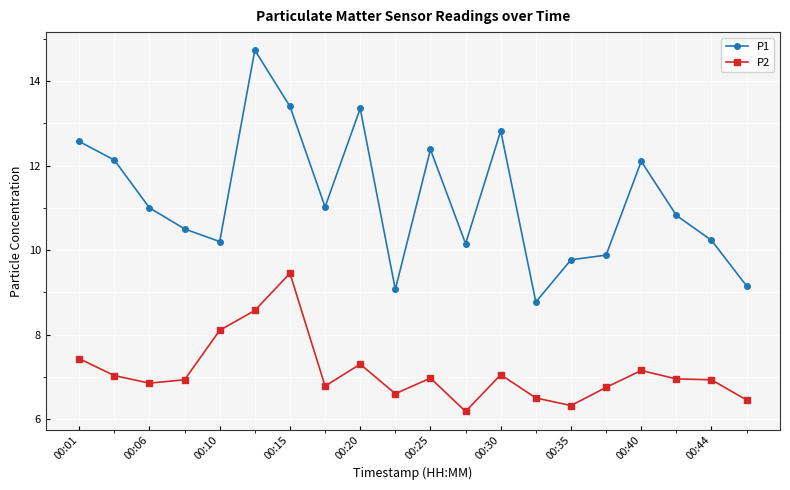

What is the difference between the maximum and minimum values in the P1 series?

6.0